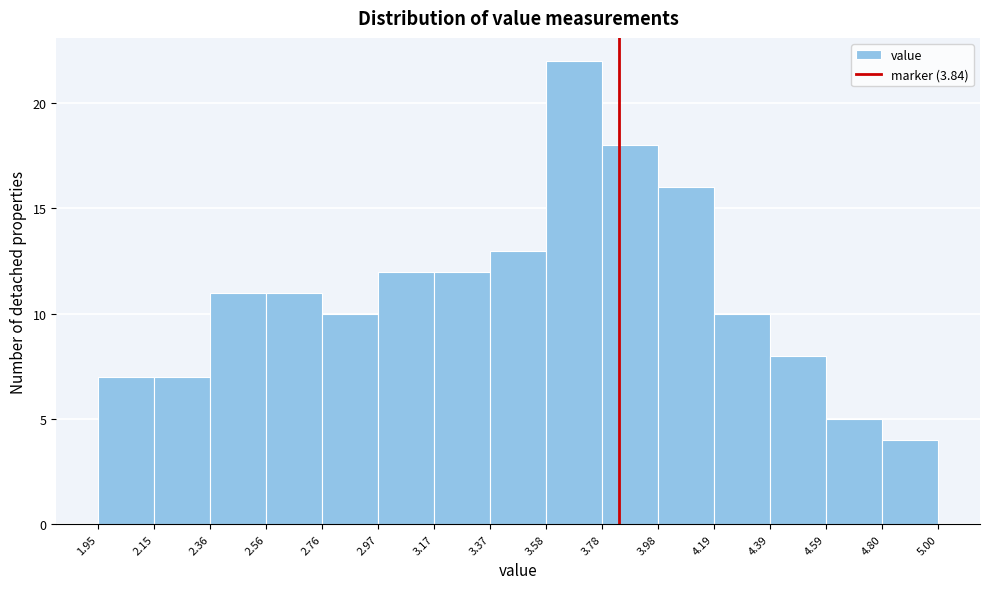

Reading left to right, list every bar in this chart as the range it spans on the x-axis followed by its height. The values are not printed on the chart, so give them approximately, as read against the axis.

1.95 to 2.15: 7
2.15 to 2.36: 7
2.36 to 2.56: 11
2.56 to 2.76: 11
2.76 to 2.97: 10
2.97 to 3.17: 12
3.17 to 3.37: 12
3.37 to 3.58: 13
3.58 to 3.78: 22
3.78 to 3.98: 18
3.98 to 4.19: 16
4.19 to 4.39: 10
4.39 to 4.59: 8
4.59 to 4.80: 5
4.80 to 5.00: 4